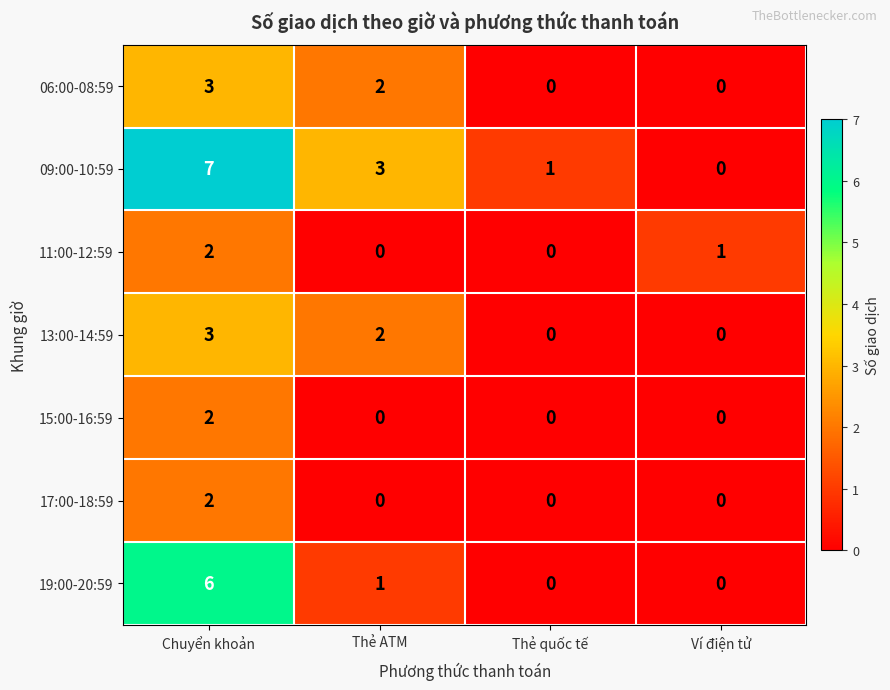

What is the spread (max minus min) of values at Thẻ ATM?

3